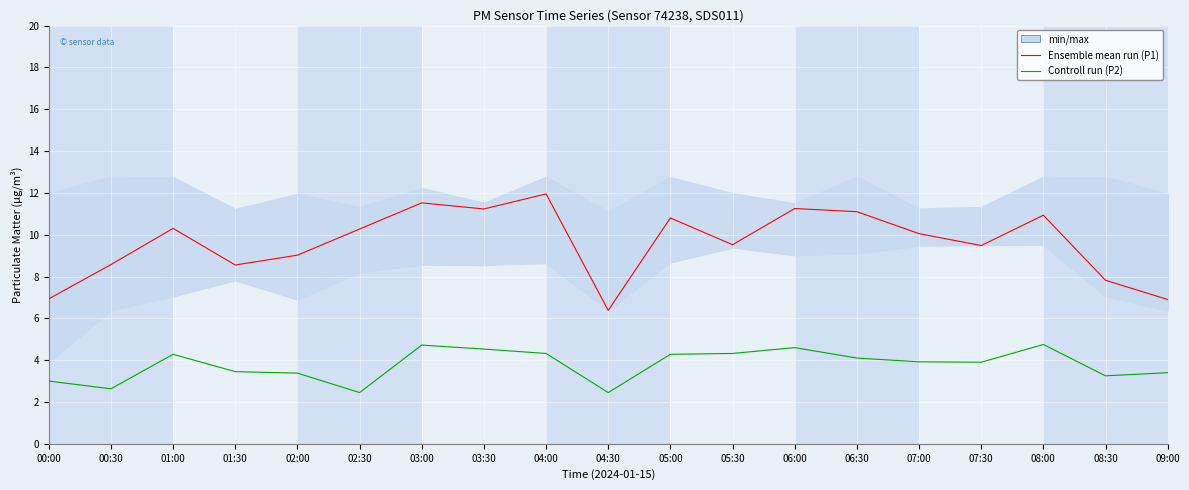

The value of Controll run (P2) at 03:30 is 6.7. True or false?

False